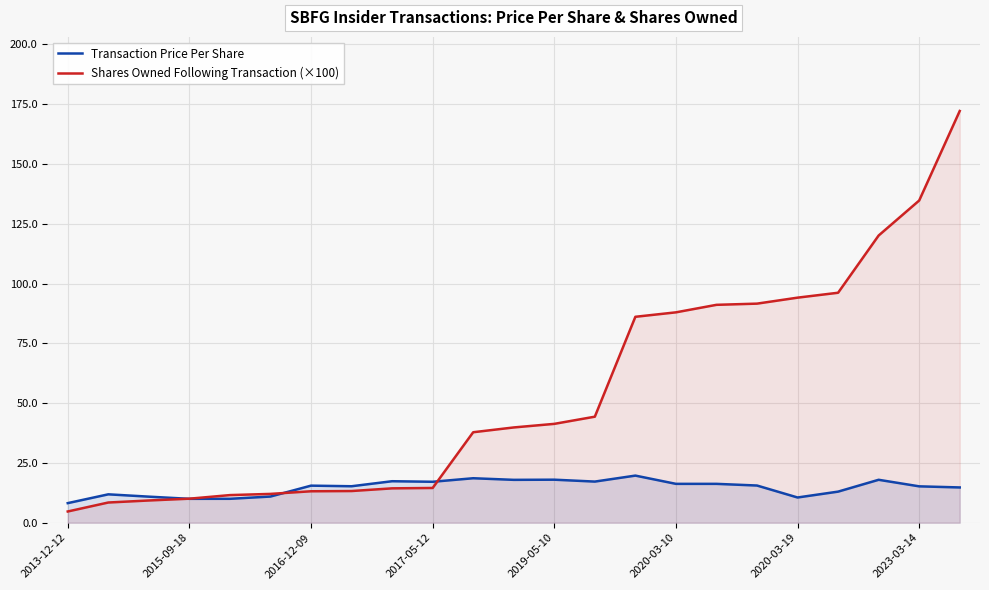

Which series has the widest spread of values?

Shares Owned Following Transaction (×100)